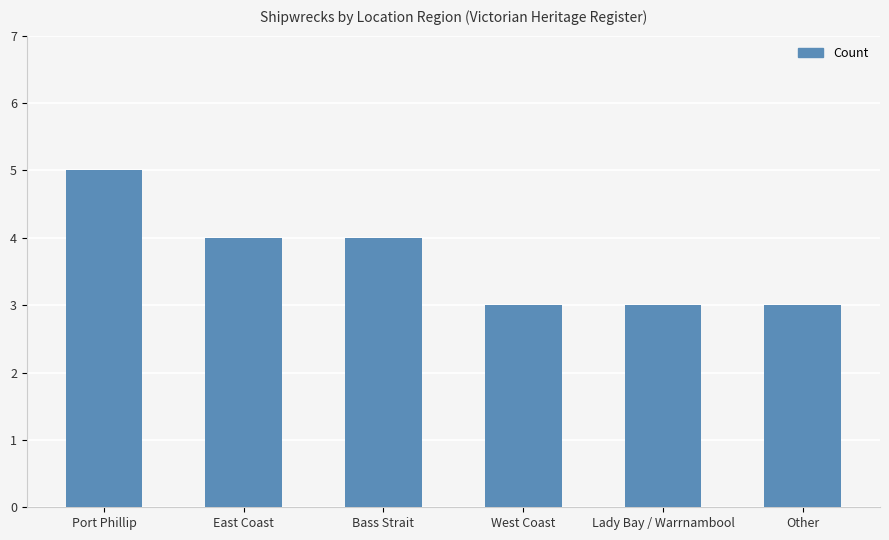

Does the chart contain stacked bars?

No